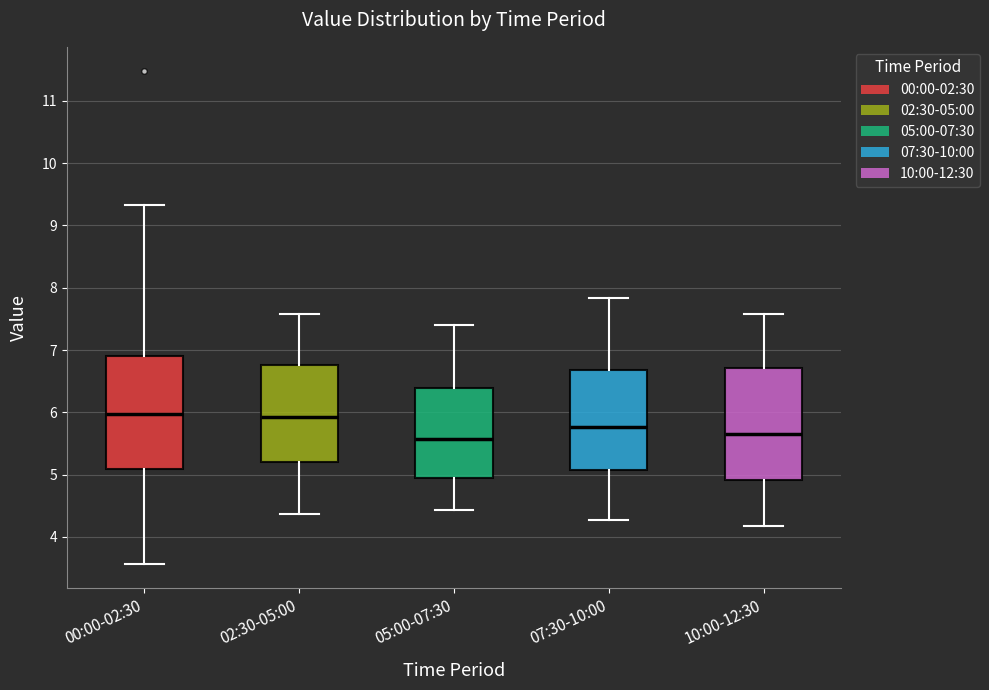

Where does the lower whisker of the box for 05:00-07:30 end on the y-axis? The values are not printed on the chart, so give them approximately, as read against the axis.

4.4